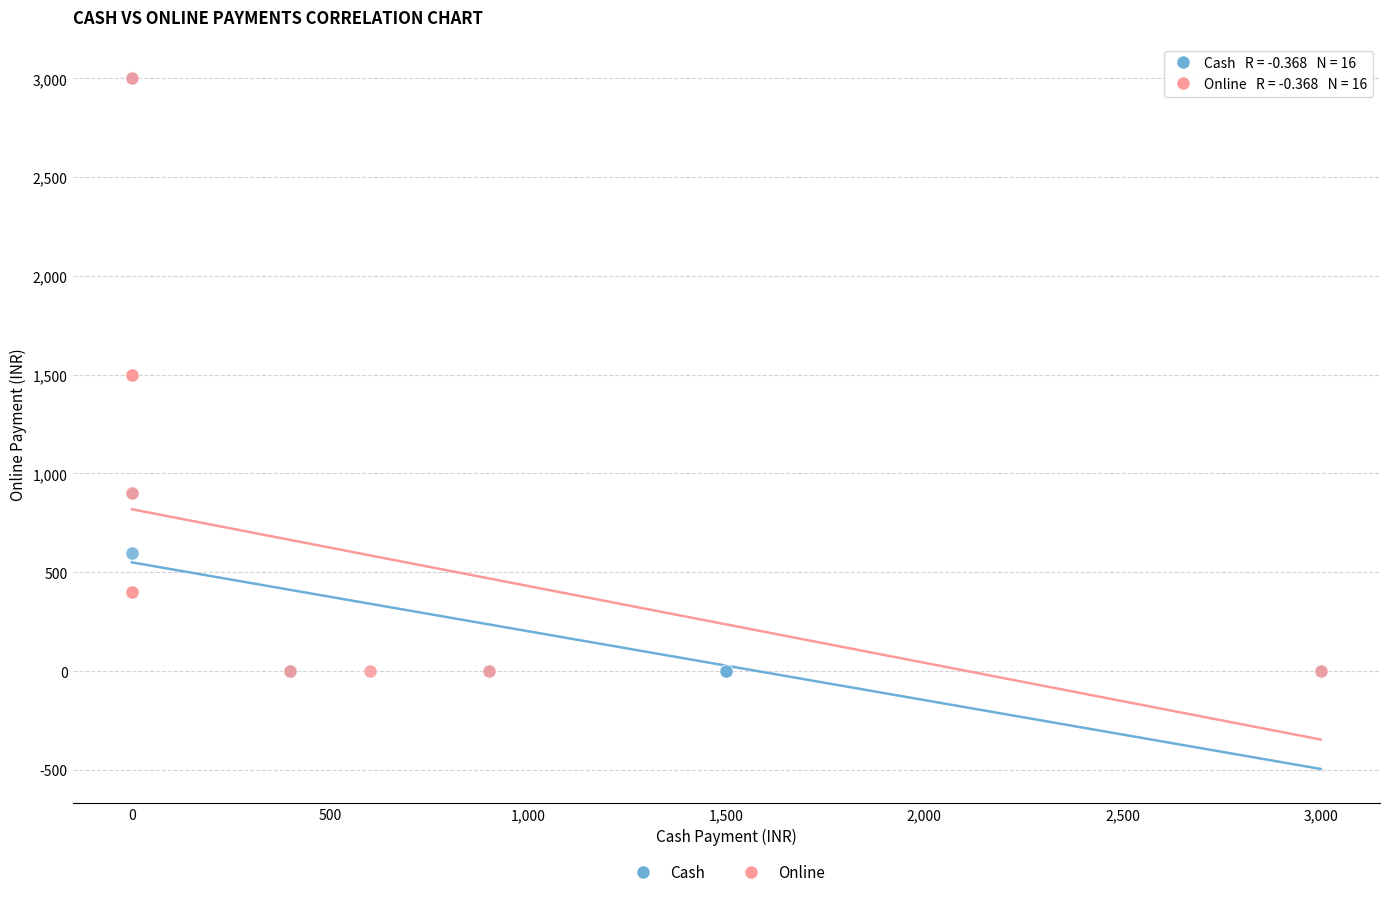

What are all the series names shown in the legend?

Cash, Online